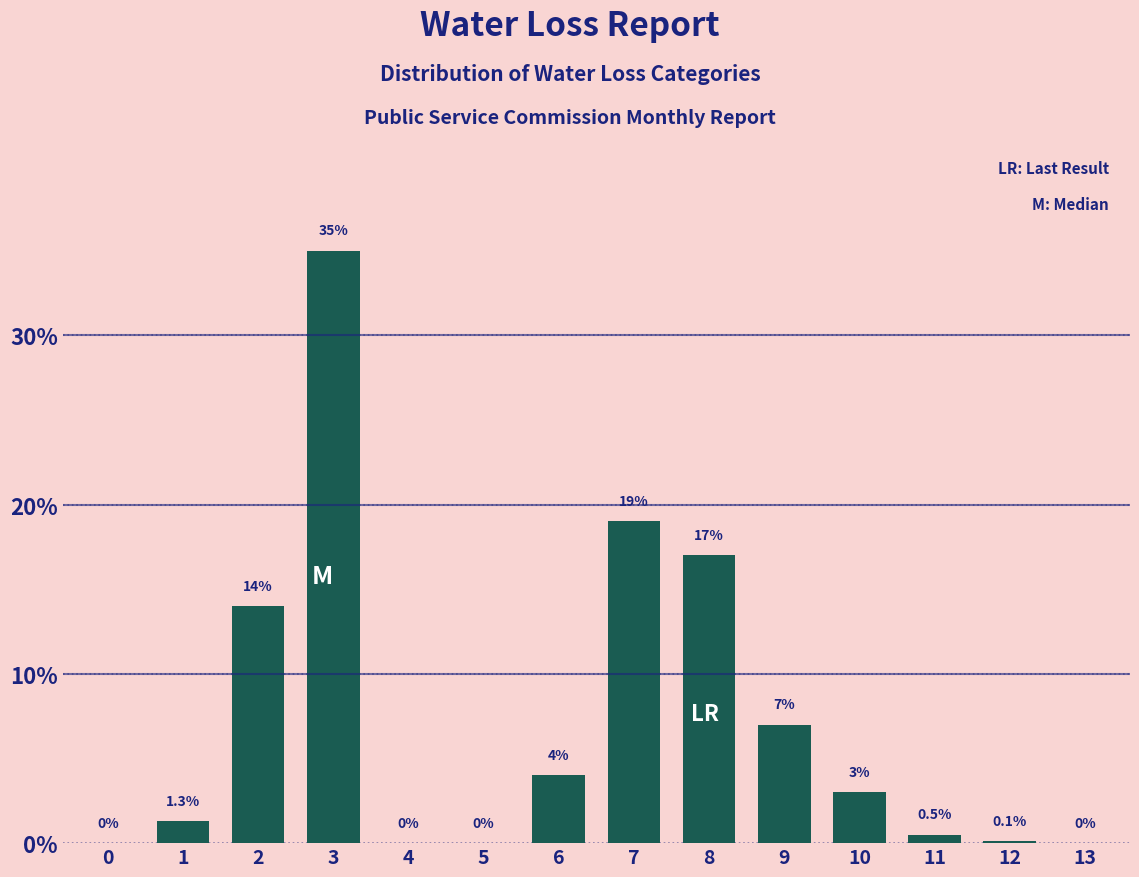

Reading left to right, extract all data points from this chart.

0=0.0	1=1.3	2=14.0	3=35.0	4=0.0	5=0.0	6=4.0	7=19.0	8=17.0	9=7.0	10=3.0	11=0.5	12=0.1	13=0.0